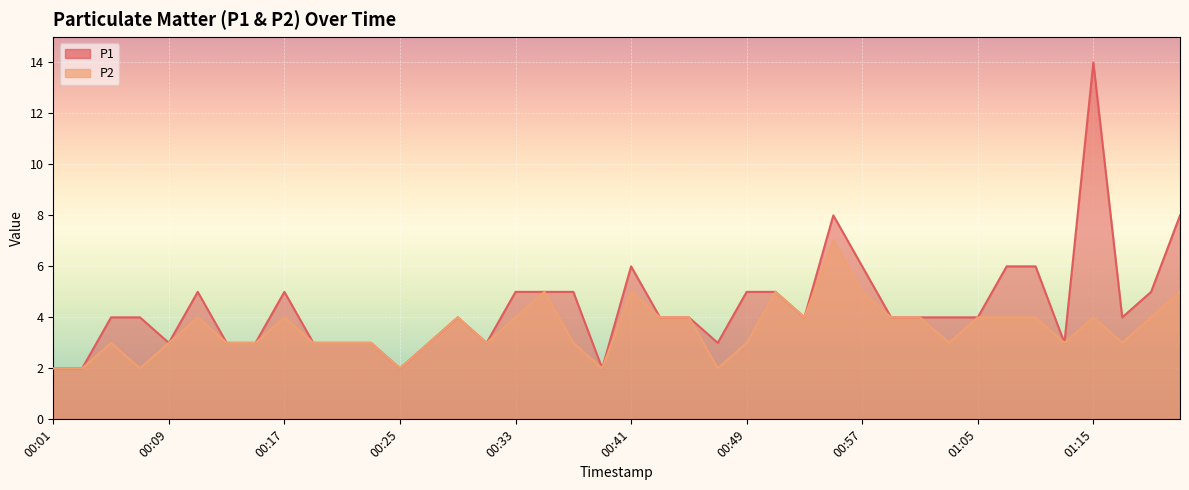

What is the sum of all P2 values?

142